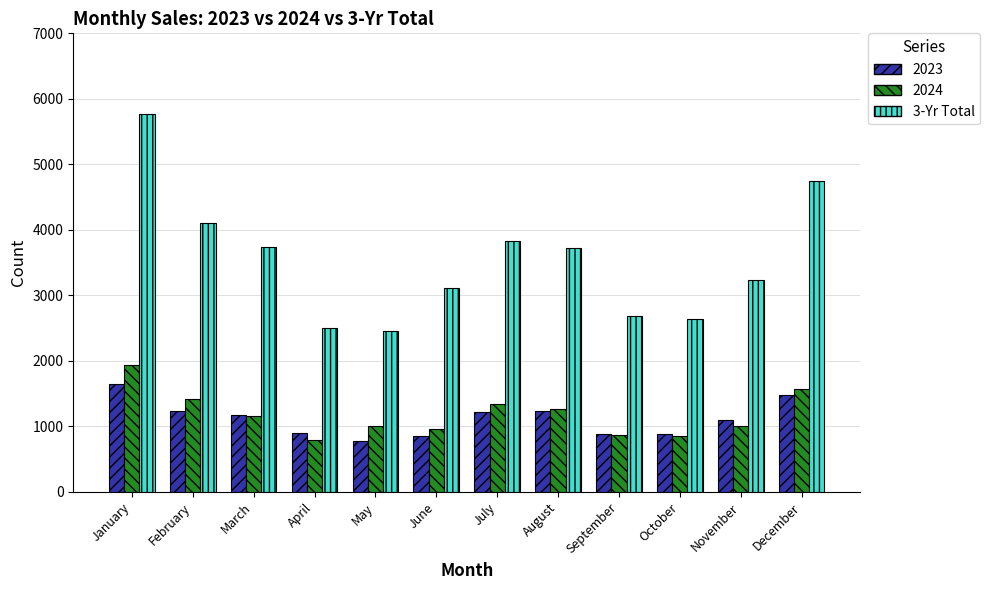

At which category is the sum across all series the highest?

January